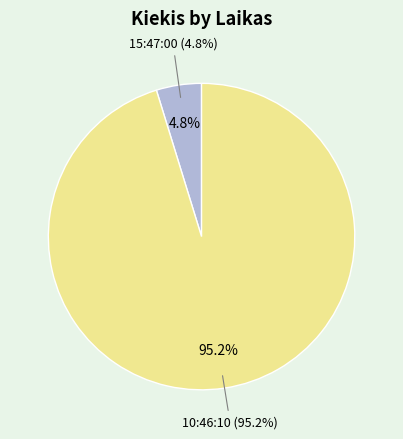

Rank the categories by value from highest to lowest.

10:46:10, 15:47:00